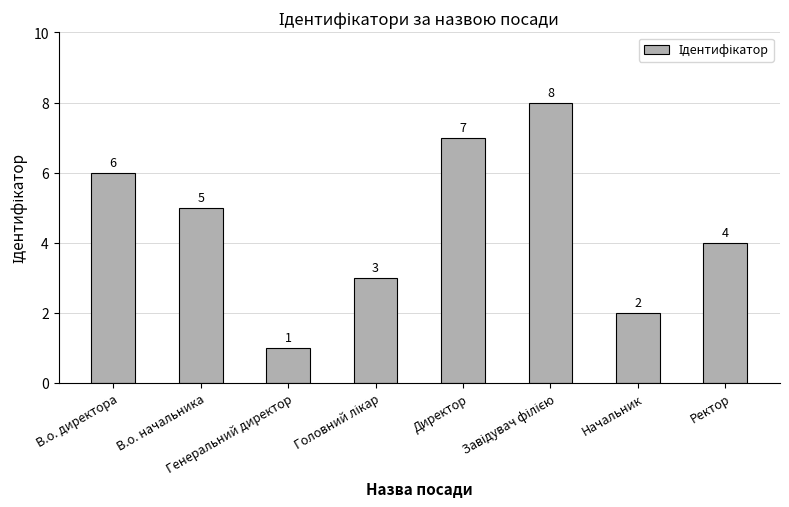

How many distinct data groups are displayed?

1